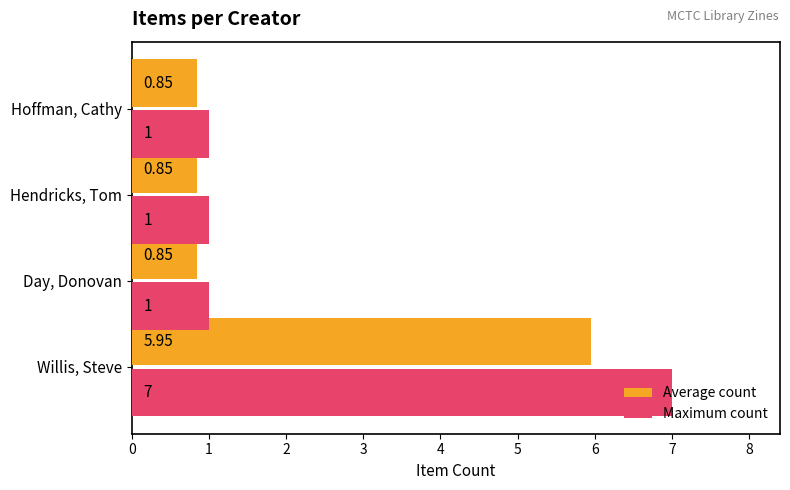

What is the sum of the Maximum count values at Hoffman, Cathy and Willis, Steve?

8.0